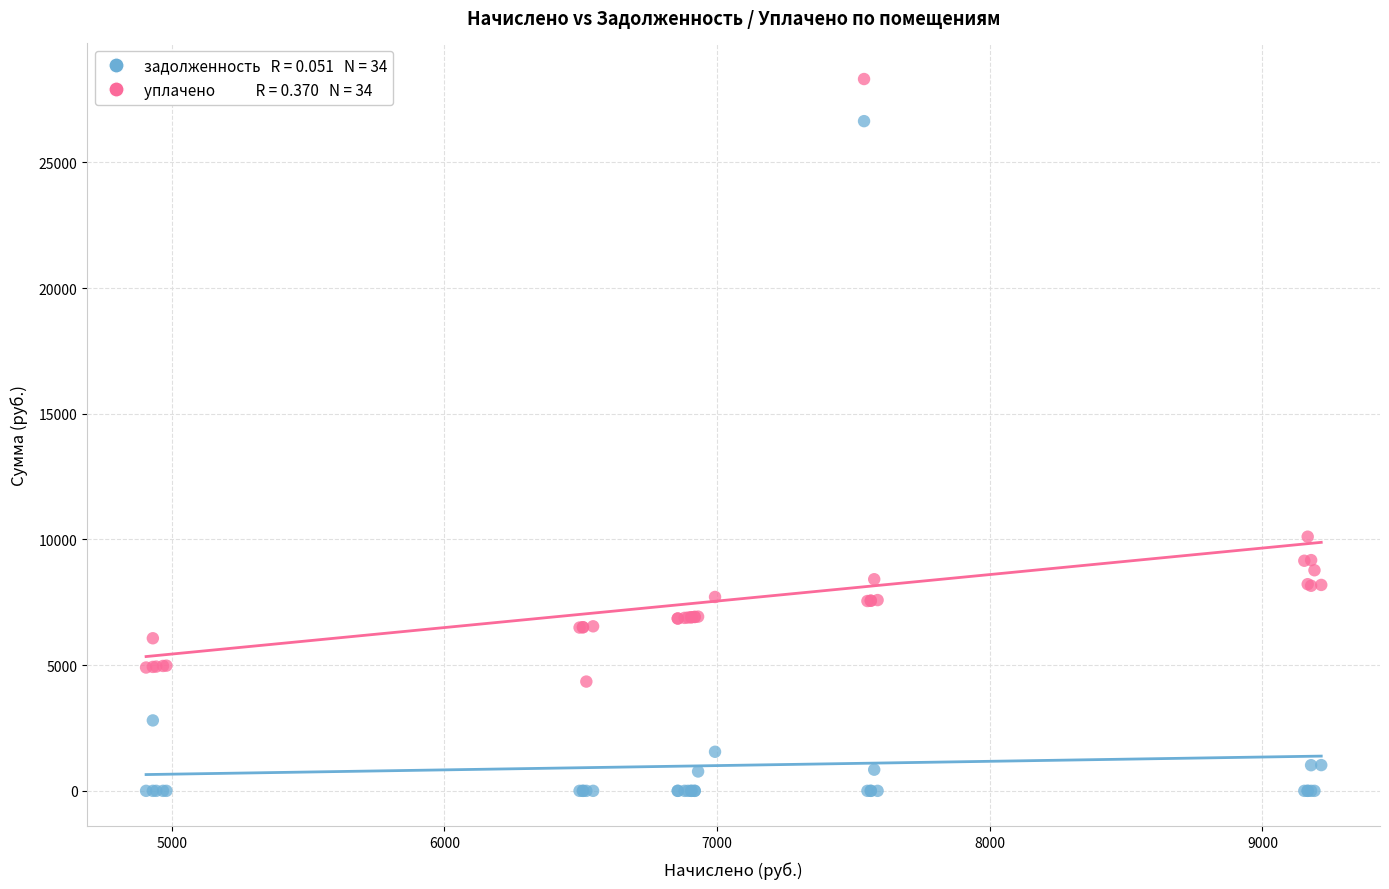

Across all series, what Y value is closest to 14158?

10110.6